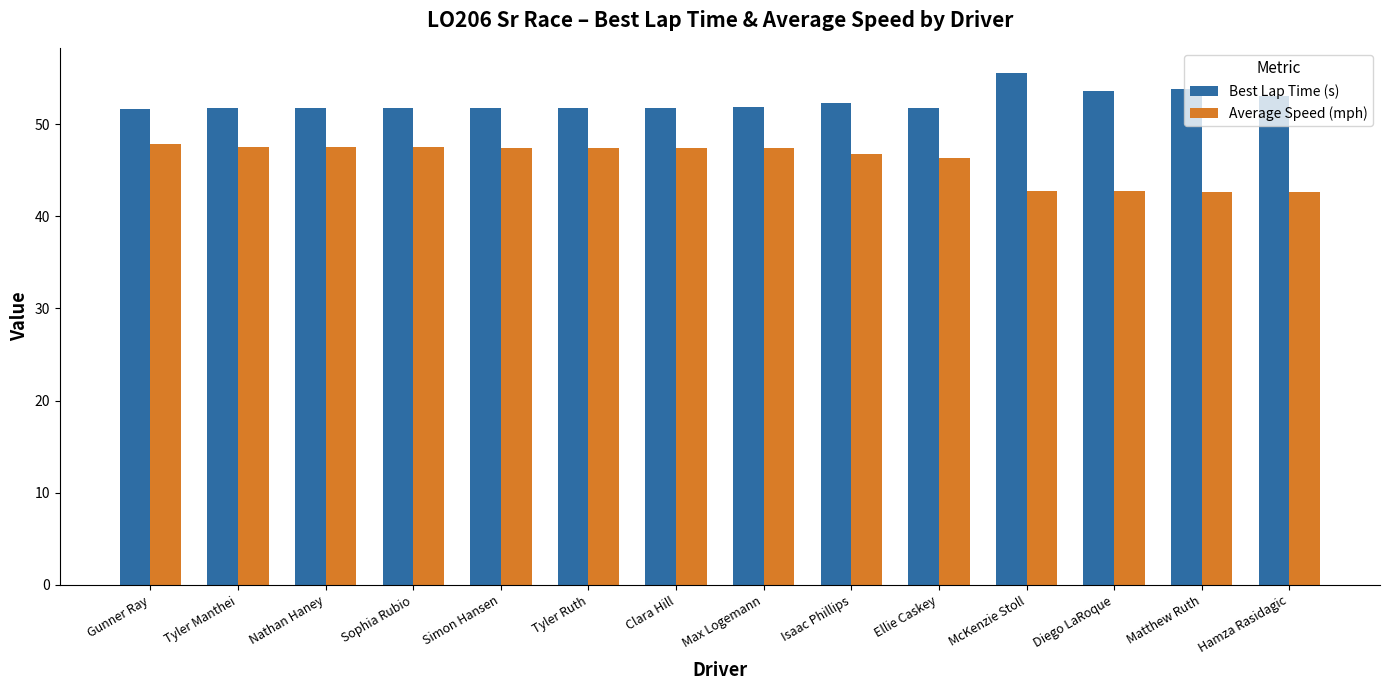

Is it true that Average Speed (mph) equals 22.6 at Sophia Rubio?

False